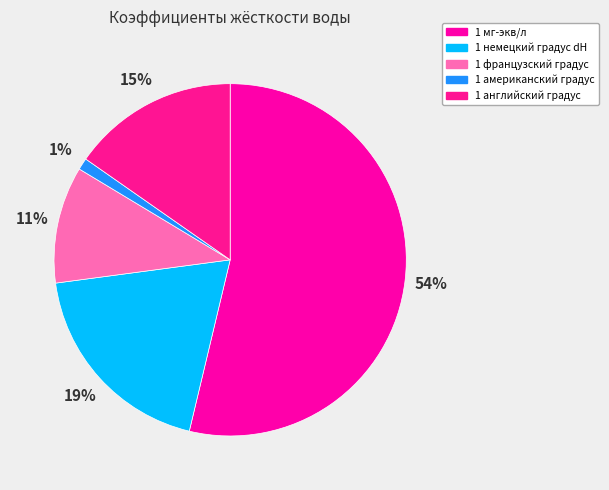

To the nearest percent, what percentage of the pie is 1 немецкий градус dH?

19%